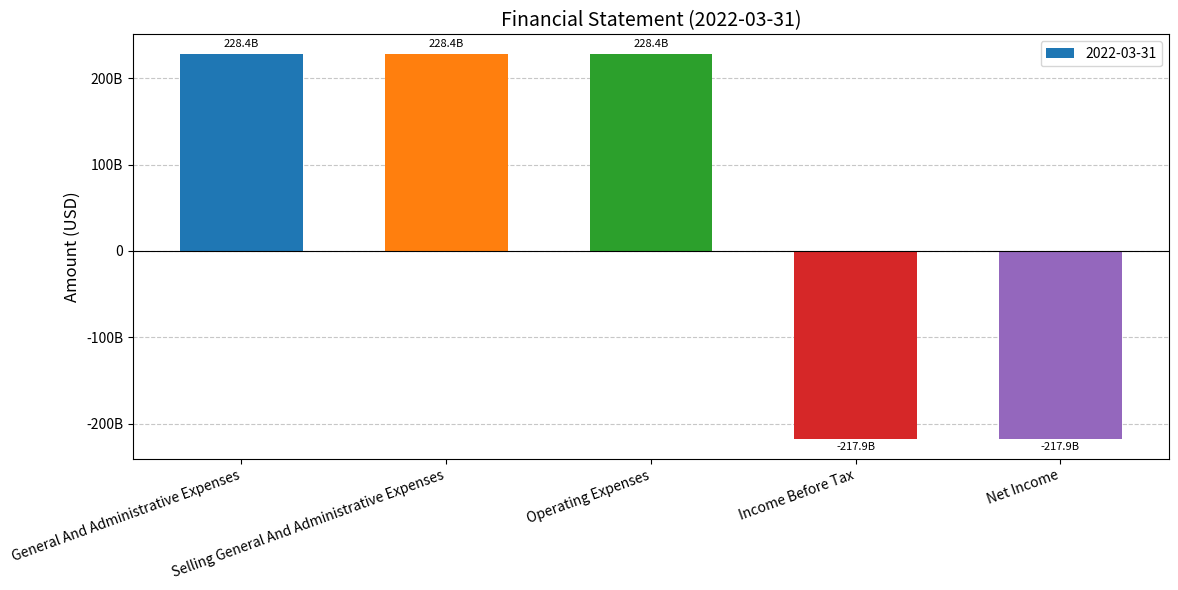

Does the chart contain any negative values?

Yes